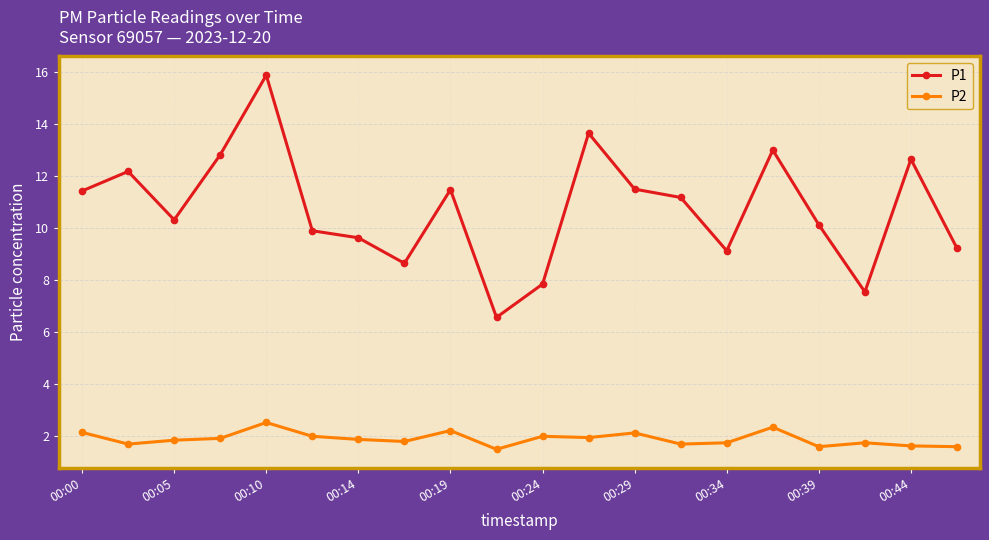

Rank the series by their average value, from highest to lowest.

P1, P2